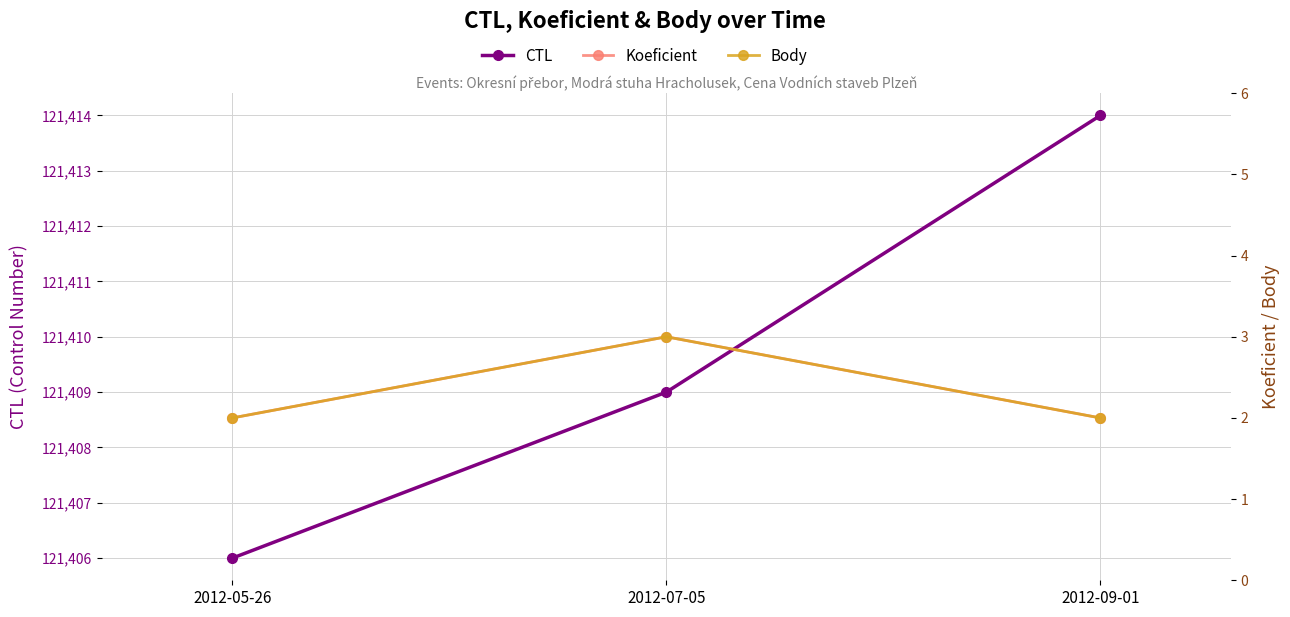

What are all the series names shown in the legend?

CTL, Koeficient, Body